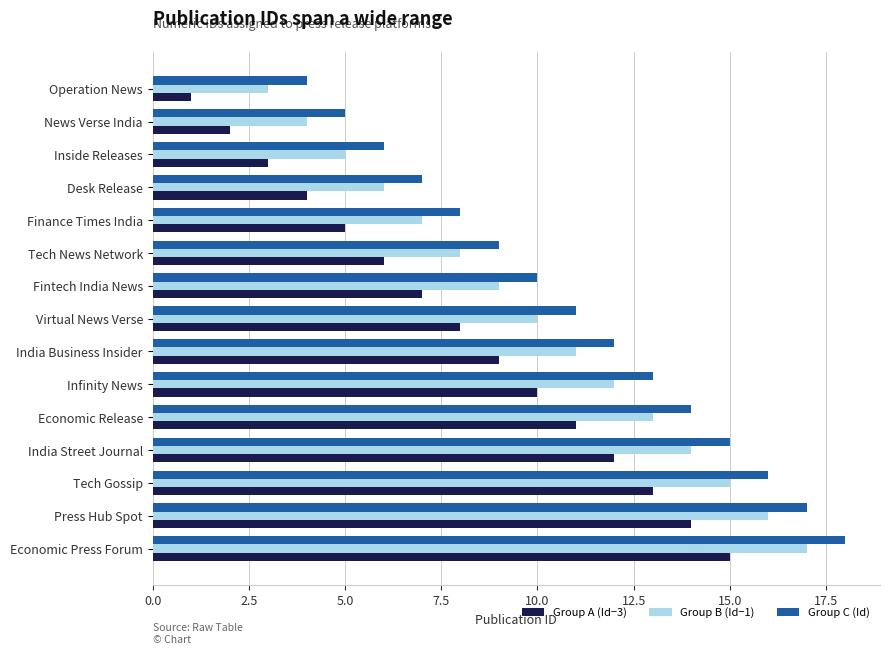

List the series in order of their overall mean, highest first.

Group C (Id), Group B (Id−1), Group A (Id−3)